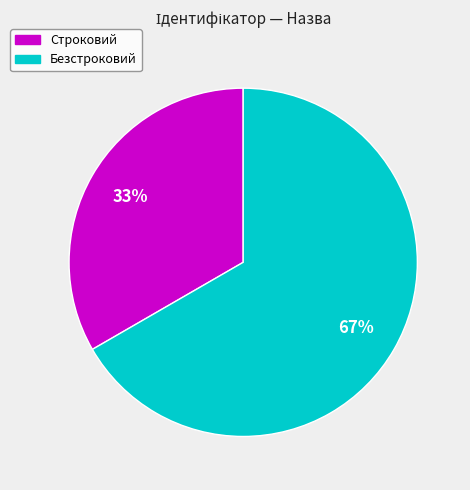

Rank the categories by value from highest to lowest.

Безстроковий, Строковий